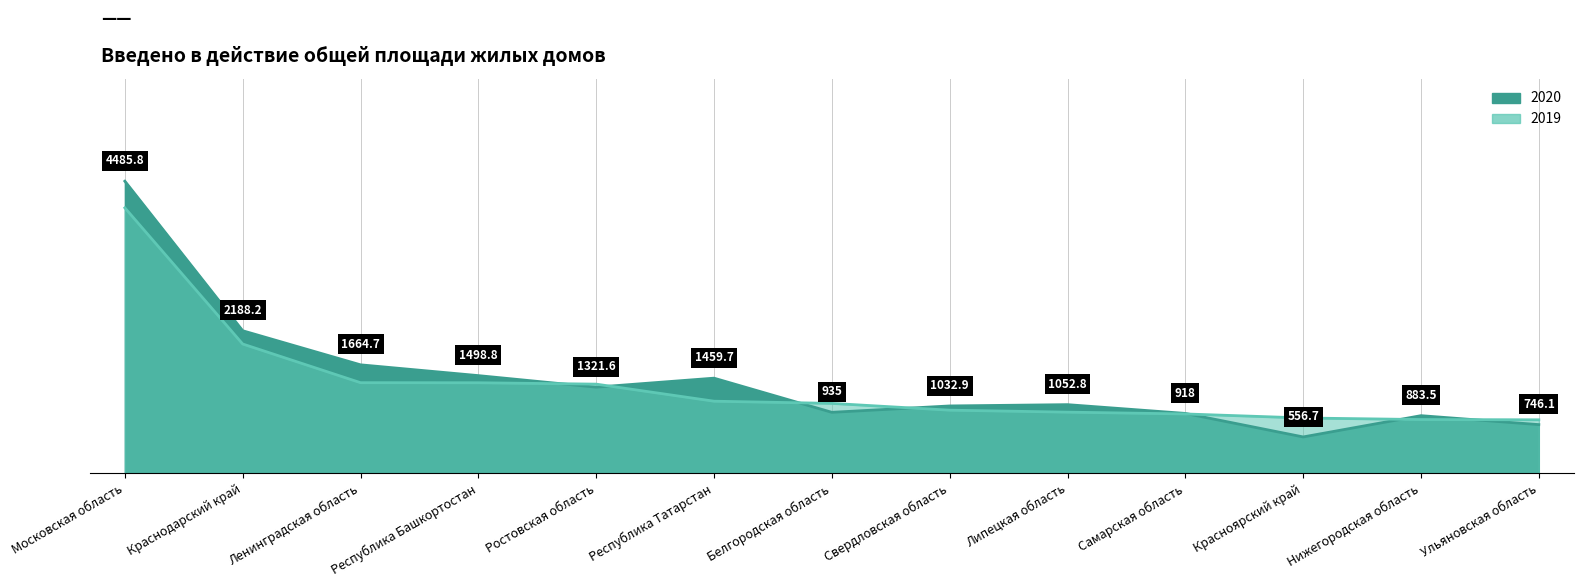

Where is 2019 nearest to the value 2448?

Краснодарский край